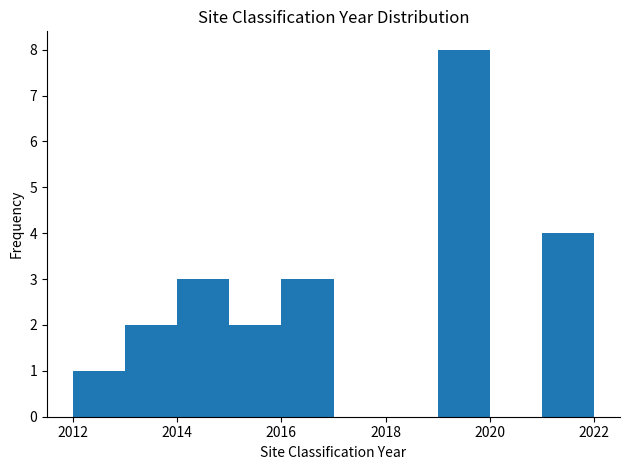

What is the height of the bar covering 2019 to 2020 on the x-axis? The values are not printed on the chart, so give them approximately, as read against the axis.

8